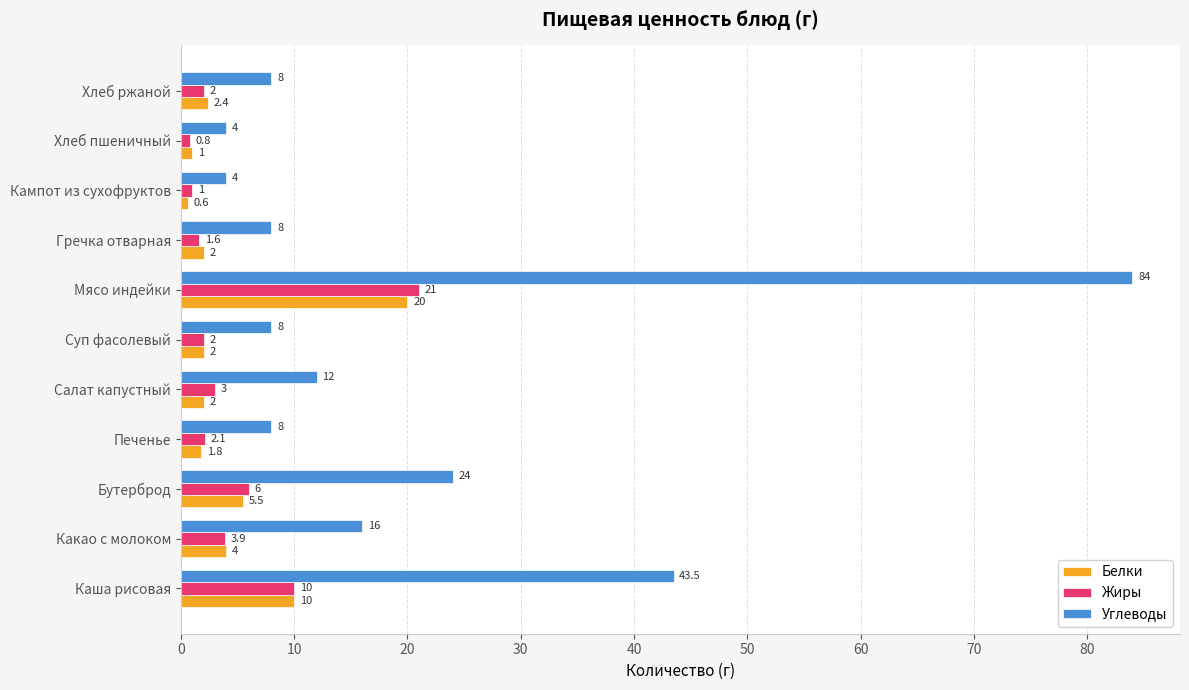

What is the sum of the Белки values at Хлеб пшеничный and Суп фасолевый?

3.0